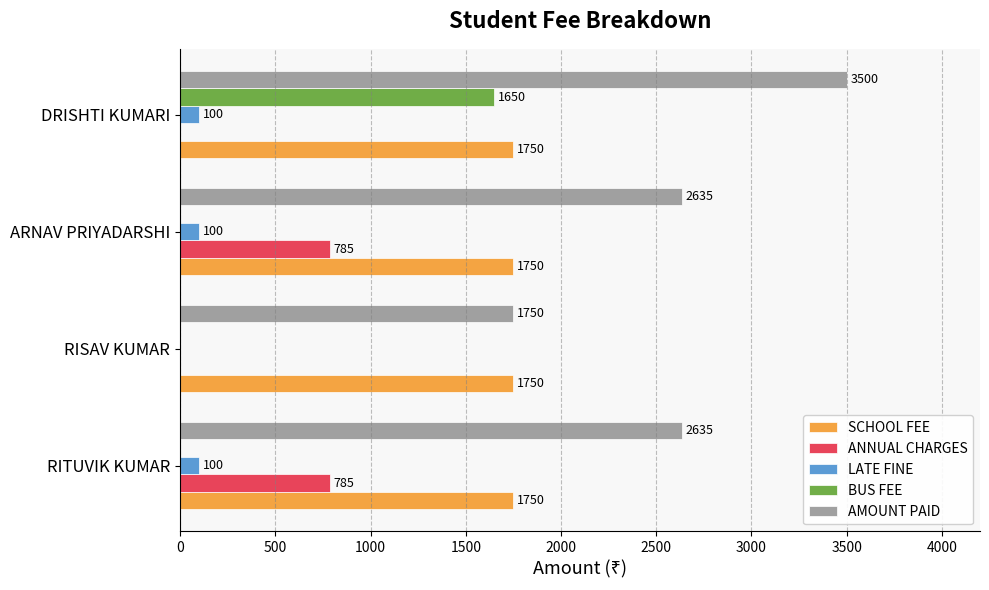

What is the maximum value shown in the chart?

3500